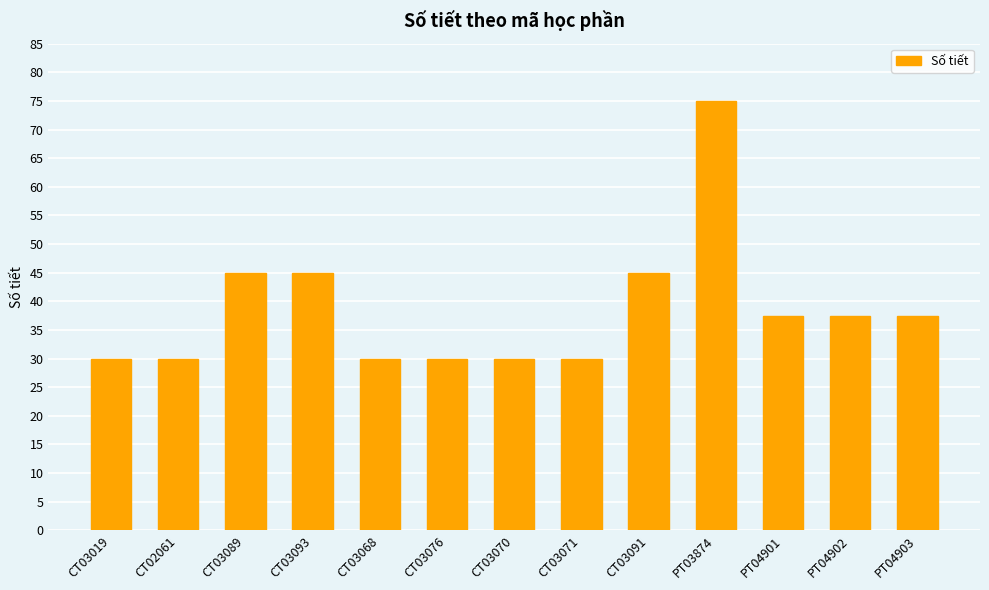

What is the label of the 9th bar from the right?

CT03068